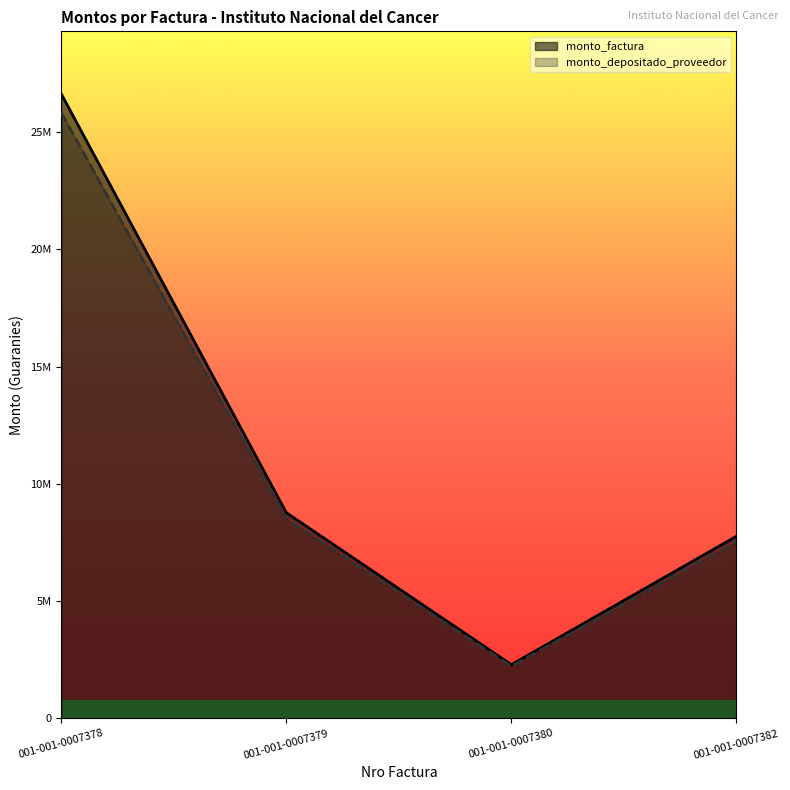

The value of monto_factura at 001-001-0007379 is 2714148.6. True or false?

False